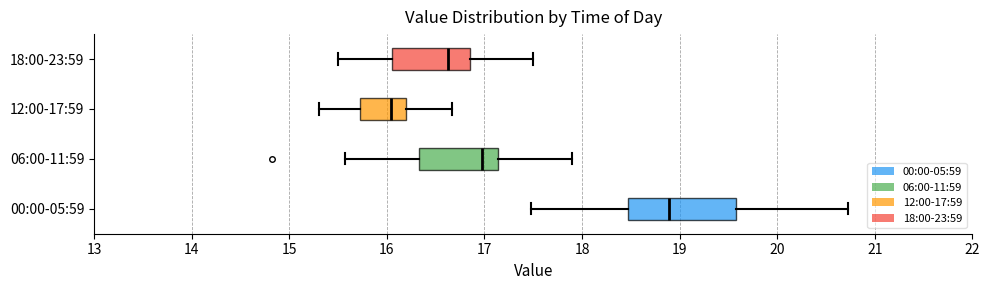

Where does the median line of the box for 00:00-05:59 sit on the x-axis? The values are not printed on the chart, so give them approximately, as read against the axis.

18.9